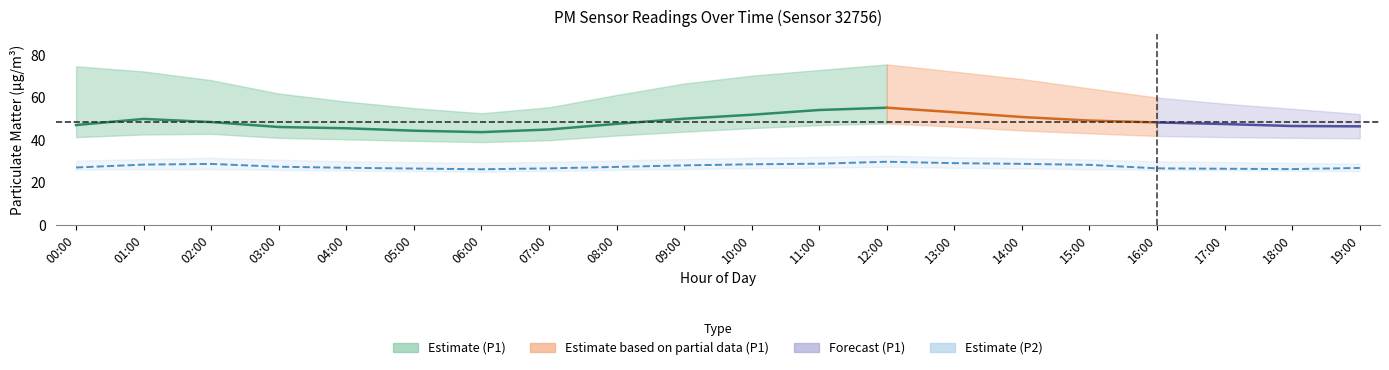

At which category is the sum across all series the highest?

12:00